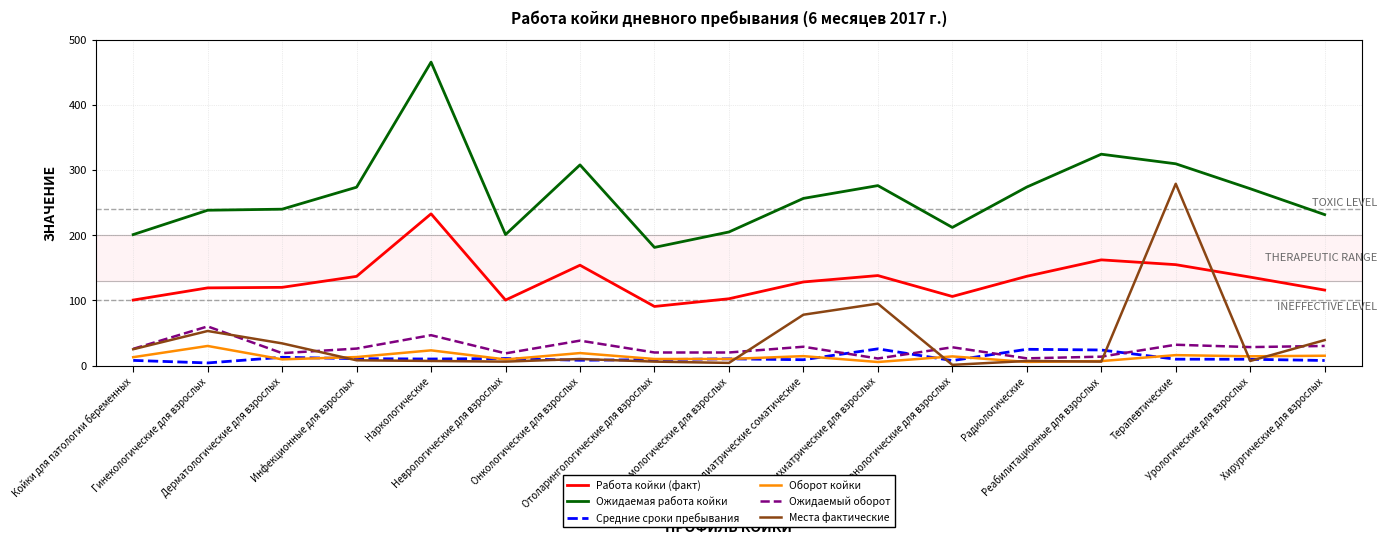

Count the number of data series in this chart.

6